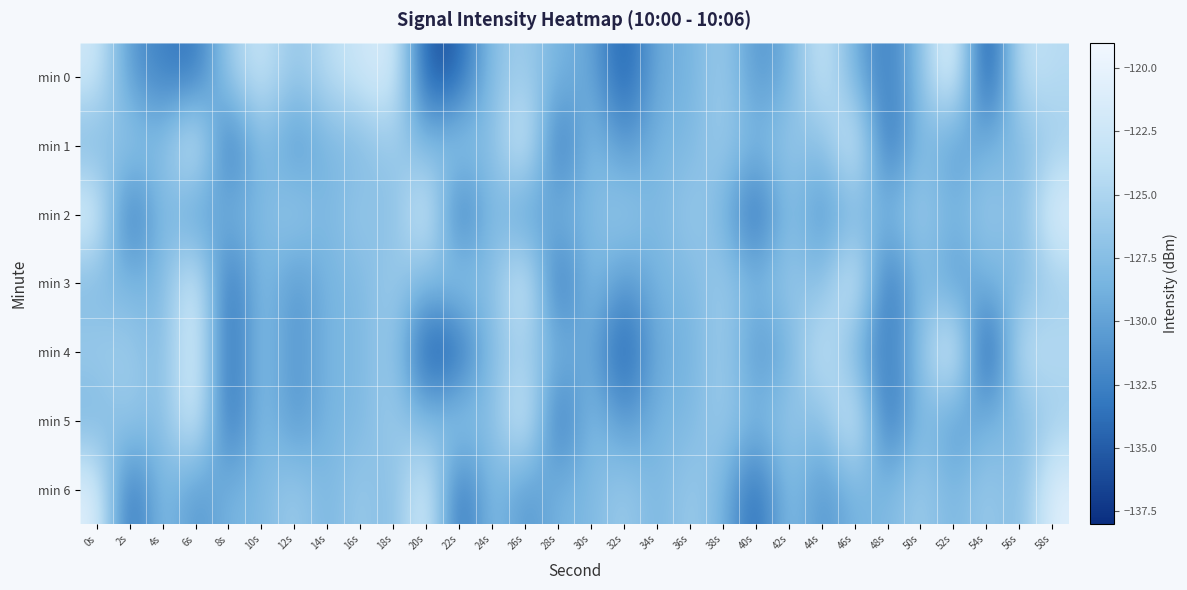

Between 48s and 40s, which is larger?

40s